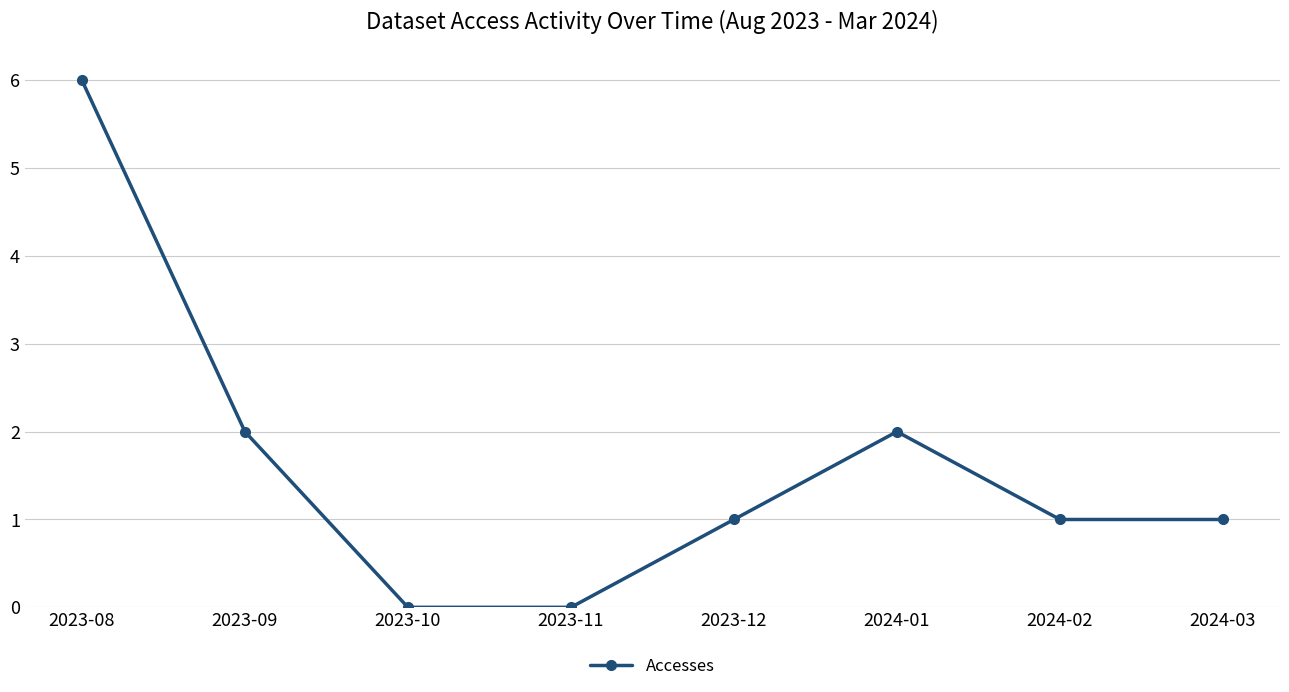

What is the greatest value displayed?

6